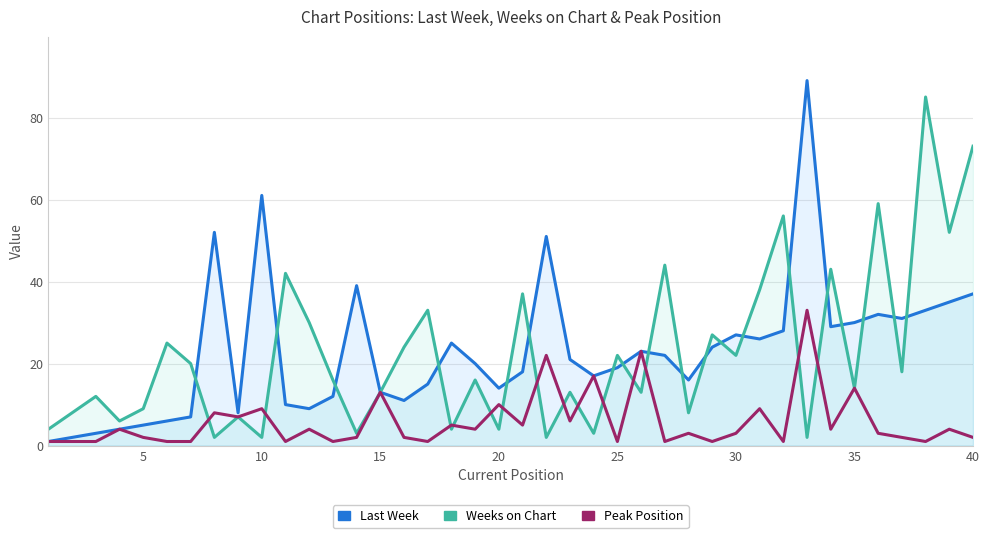

Reading left to right, extract all data points from this chart.

Last Week: 1	2	3	4	5	6	7	52	8	61	10	9	12	39	13	11	15	25	20	14	18	51	21	17	19	23	22	16	24	27	26	28	89	29	30	32	31	33	35	37
Weeks on Chart: 4	8	12	6	9	25	20	2	7	2	42	30	16	3	13	24	33	4	16	4	37	2	13	3	22	13	44	8	27	22	38	56	2	43	14	59	18	85	52	73
Peak Position: 1	1	1	4	2	1	1	8	7	9	1	4	1	2	13	2	1	5	4	10	5	22	6	17	1	23	1	3	1	3	9	1	33	4	14	3	2	1	4	2